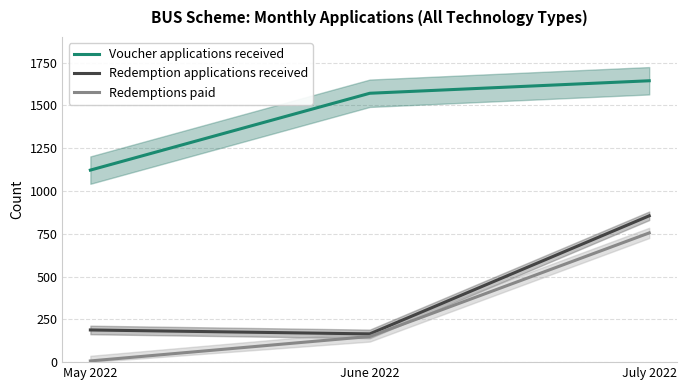

Which category has the highest value in the Redemptions paid series?

July 2022